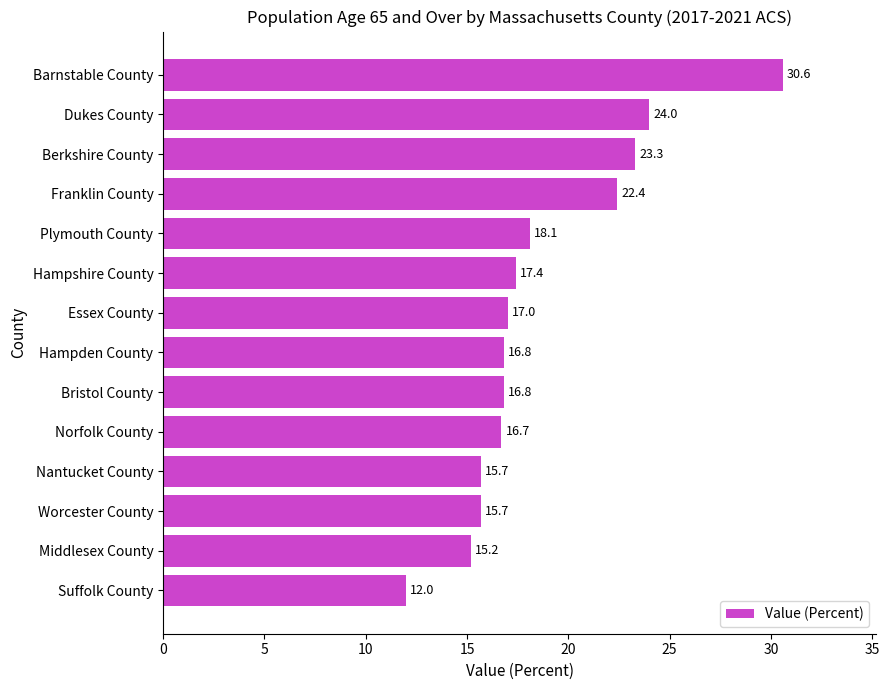

What is the smallest value displayed?

12.0